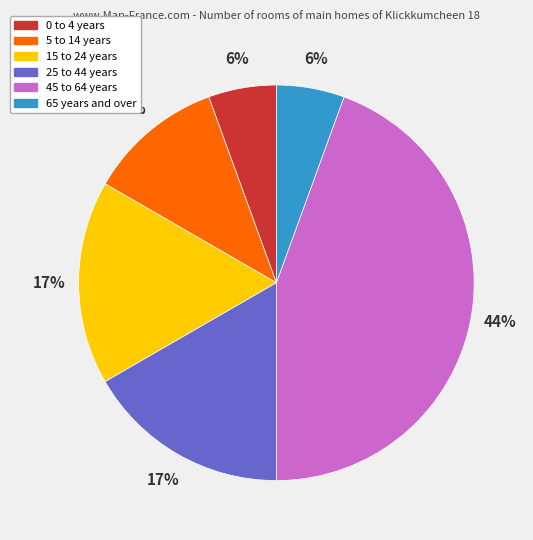

To the nearest percent, what is the average slice percentage?

17%